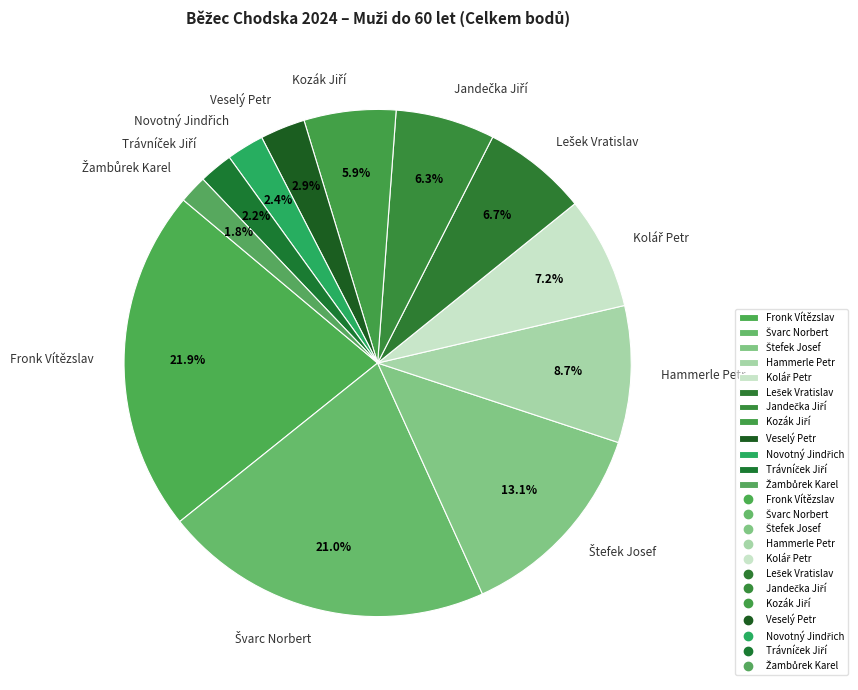

Which category has the biggest portion of the pie?

Fronk Vítězslav